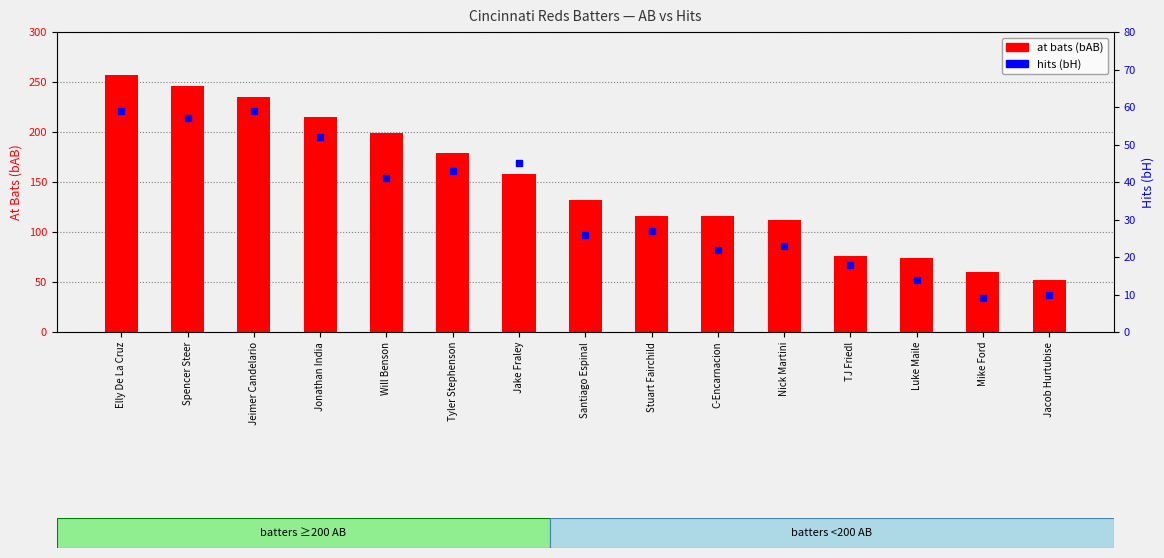

What are all the series names shown in the legend?

at bats (bAB), hits (bH)